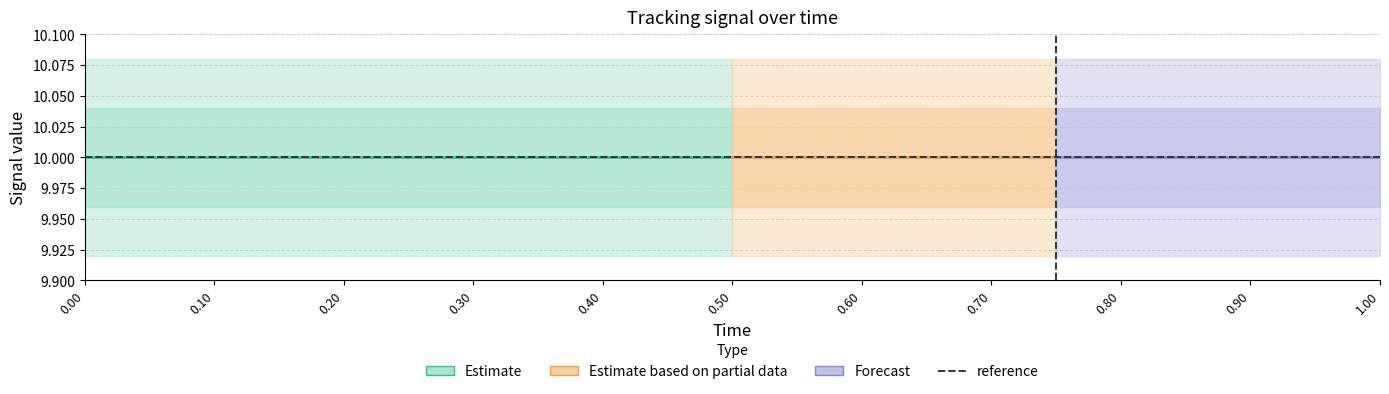

Reading left to right, transcribe all the data shown in this chart.

time: time=0.0	actual=0.1	high=0.1	low=0.1	reference=0.2	error=0.2	6=0.3	7=0.3	8=0.4	9=0.5	10=0.5	11=0.6	12=0.6	13=0.7	14=0.7	15=0.8	16=0.8	17=0.8	18=0.9	19=0.9	20=1.0
actual: time=10.0	actual=10.0	high=10.0	low=10.0	reference=10.0	error=10.0	6=10.0	7=10.0	8=10.0	9=10.0	10=10.0	11=10.0	12=10.0	13=10.0	14=10.0	15=10.0	16=10.0	17=10.0	18=10.0	19=10.0	20=10.0
high: time=10.0	actual=10.0	high=10.0	low=10.0	reference=10.0	error=10.0	6=10.0	7=10.0	8=10.0	9=10.0	10=10.0	11=10.0	12=10.0	13=10.0	14=10.0	15=10.0	16=10.0	17=10.0	18=10.0	19=10.0	20=10.0
low: time=10.0	actual=10.0	high=10.0	low=10.0	reference=10.0	error=10.0	6=10.0	7=10.0	8=10.0	9=10.0	10=10.0	11=10.0	12=10.0	13=10.0	14=10.0	15=10.0	16=10.0	17=10.0	18=10.0	19=10.0	20=10.0
reference: time=10.0	actual=10.0	high=10.0	low=10.0	reference=10.0	error=10.0	6=10.0	7=10.0	8=10.0	9=10.0	10=10.0	11=10.0	12=10.0	13=10.0	14=10.0	15=10.0	16=10.0	17=10.0	18=10.0	19=10.0	20=10.0
error: time=0.0	actual=0.0	high=0.0	low=0.0	reference=0.0	error=0.0	6=0.0	7=0.0	8=0.0	9=0.0	10=0.0	11=0.0	12=0.0	13=0.0	14=0.0	15=0.0	16=0.0	17=0.0	18=0.0	19=0.0	20=0.0